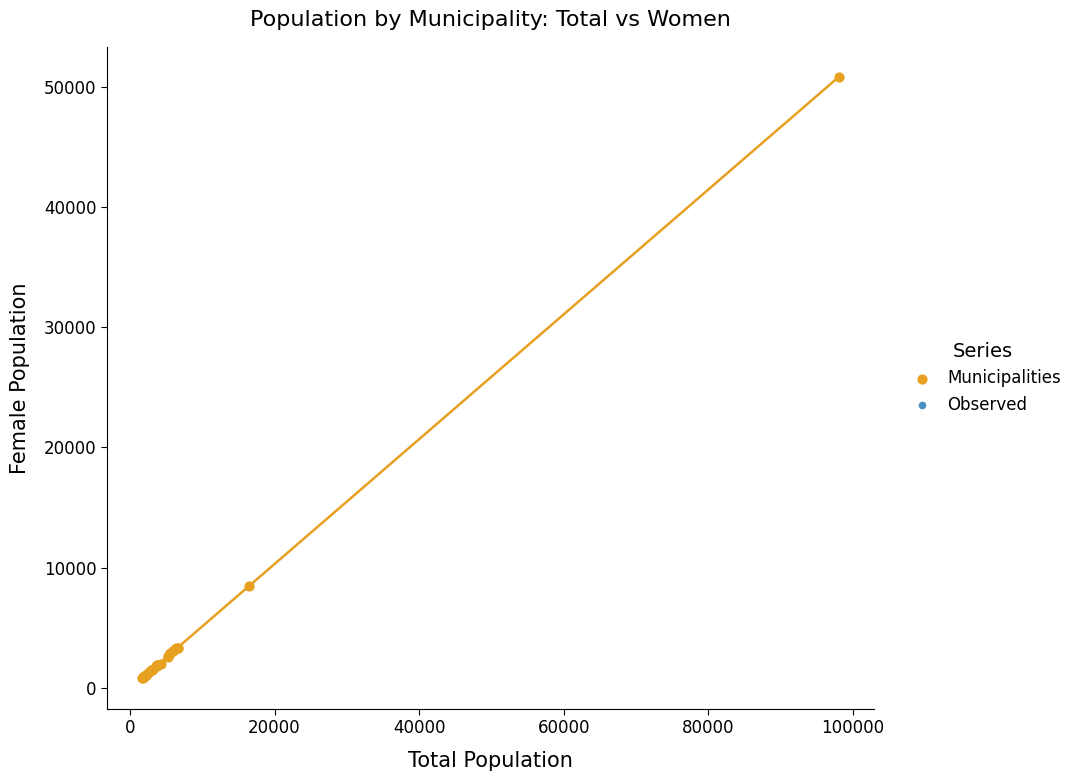

What Y value in the scatter plot is closest to 25808?

8461